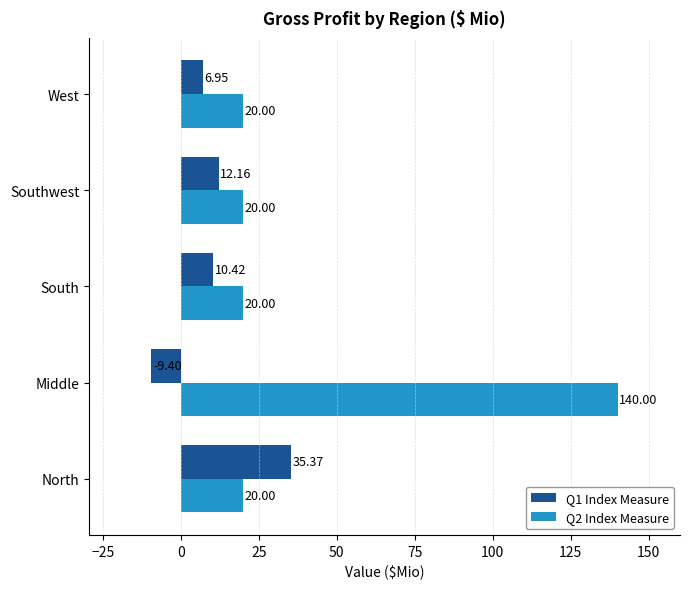

List the series in order of their peak value, highest first.

Q2 Index Measure, Q1 Index Measure